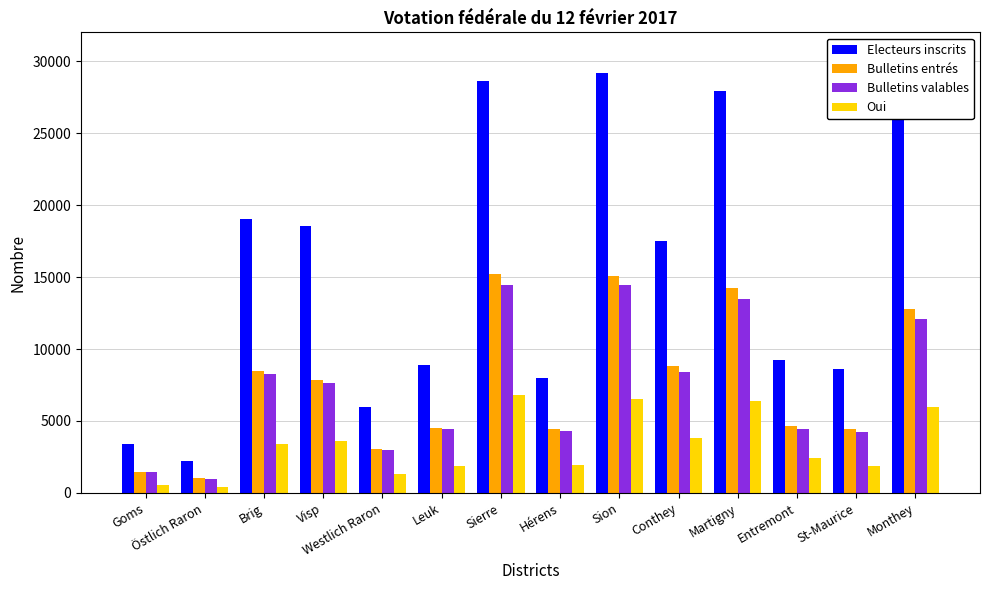

Count the number of data series in this chart.

4